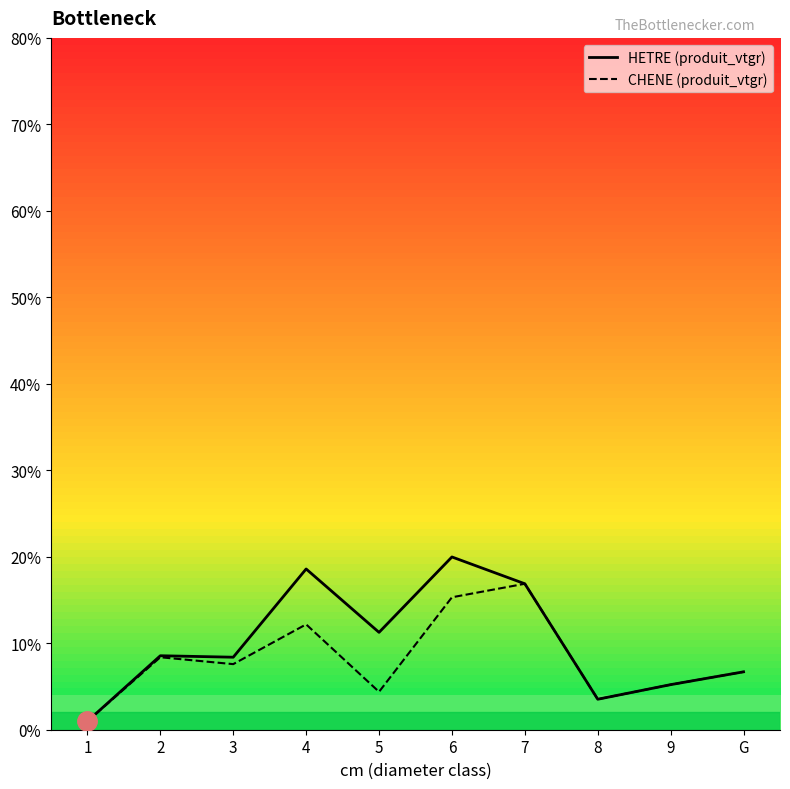

What is the minimum value shown in the chart?

1.0